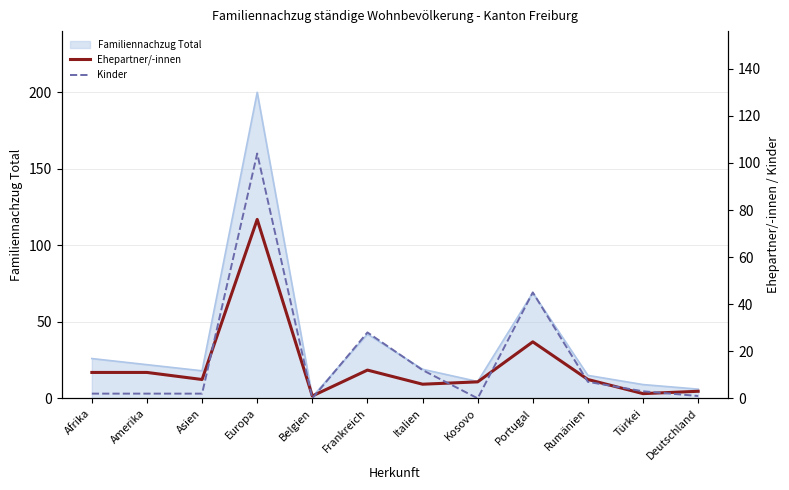

What is the approximate value of Familiennachzug Total at Rumänien?

15